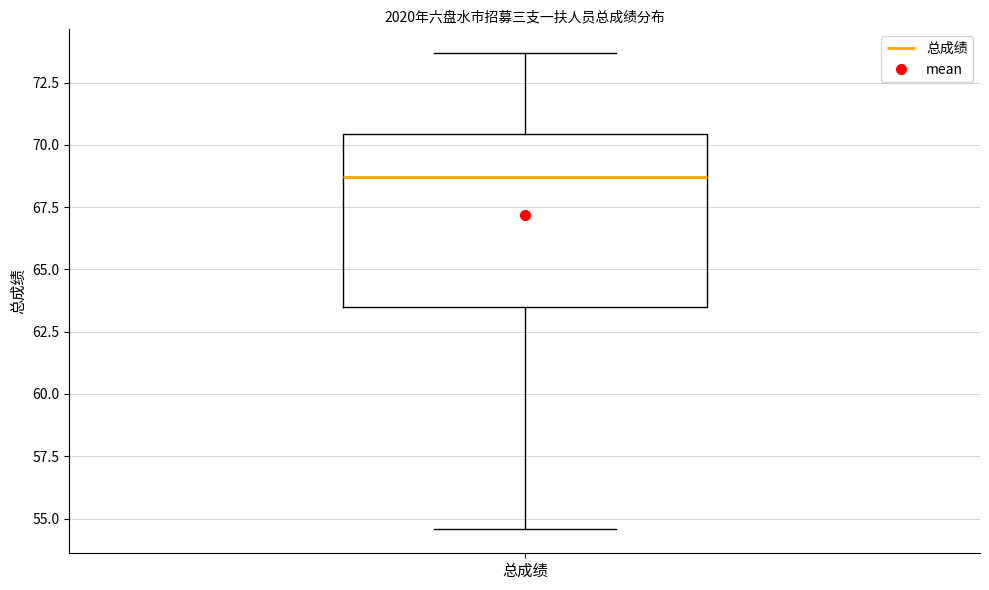

Transcribe this box plot: give where the median line is, the range the box spans, and where the two whiskers end, as read against the y-axis. The values are not printed on the chart, so give them approximately, as read against the axis.

median 68.5, box 63.5 to 70.5, whiskers 54.5 to 73.5